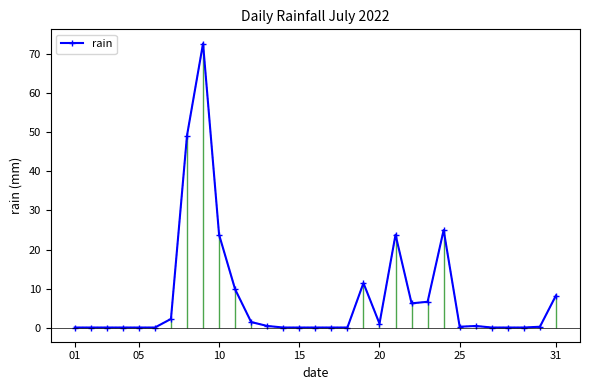

Reading left to right, list all the values displayed in this chart.

0.0	0.0	0.0	0.0	0.0	0.0	2.2	49.2	72.8	23.8	9.8	1.4	0.4	0.0	0.0	0.0	0.0	0.0	11.4	1.0	23.8	6.2	6.6	25.0	0.2	0.4	0.0	0.0	0.0	0.2	8.2